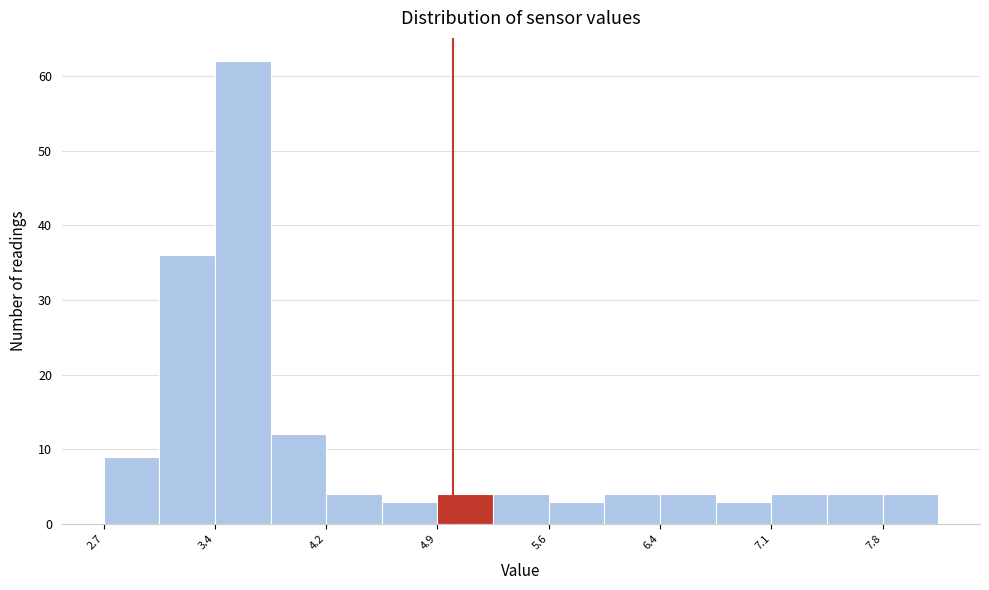

Read against the x-axis, roughly where is the centre of the tallest bar?

3.6